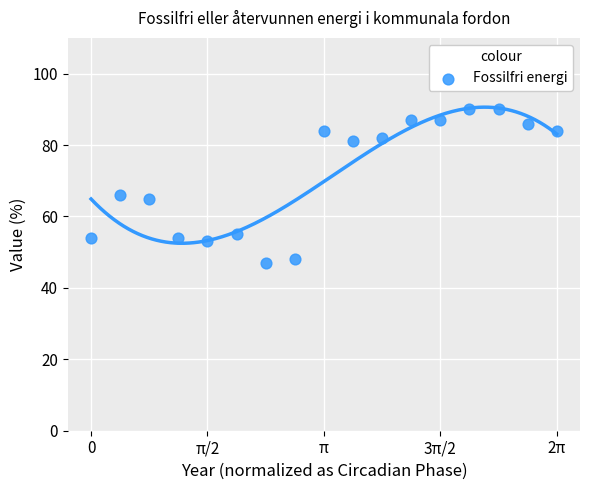

What is the range of Y values (max minus min)?

43